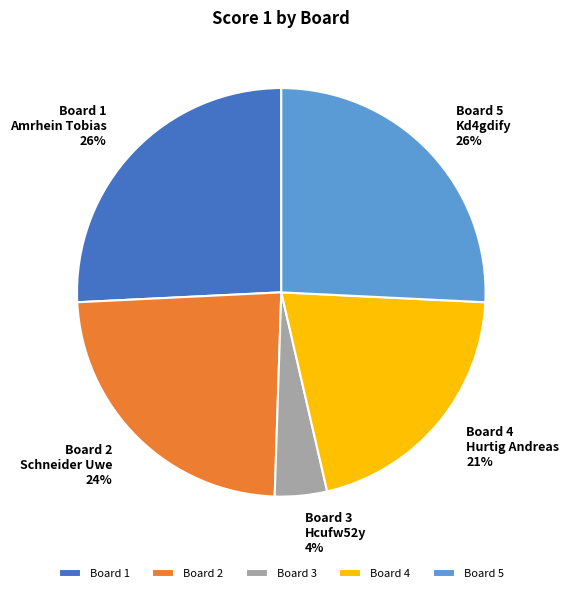

Combined, do Board 4 and Board 2 account for over 50%?

No